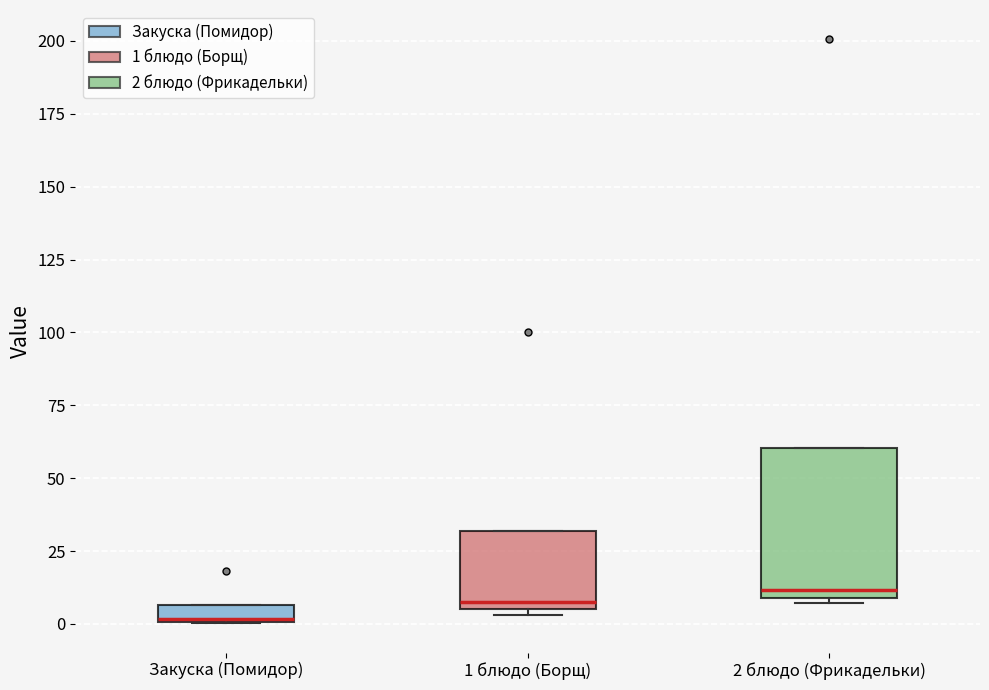

Comparing the boxes themselves (not the whiskers), which one is the tallest?

2 блюдо (Фрикадельки)